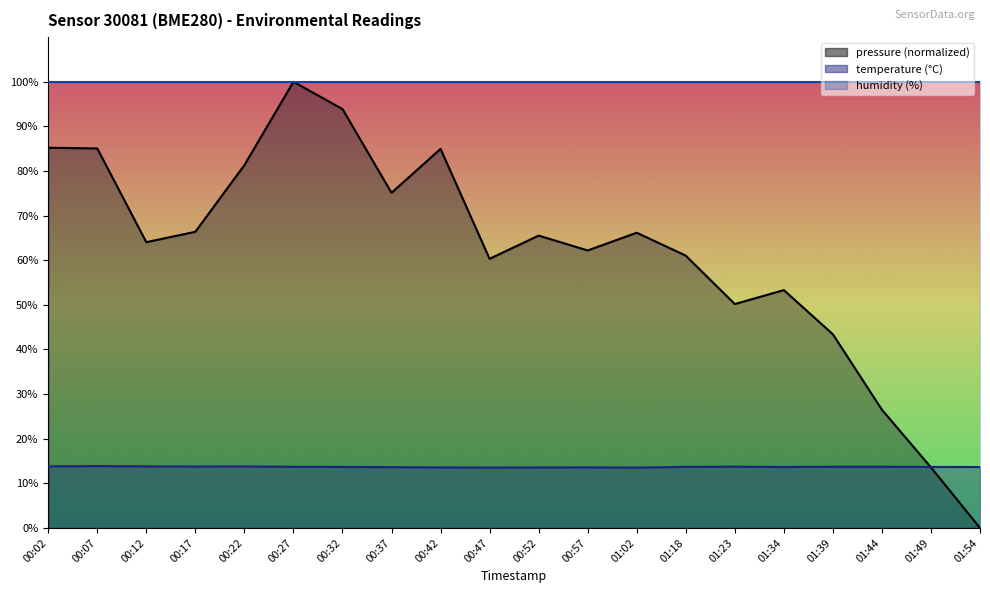

How many lines are shown in the chart?

3